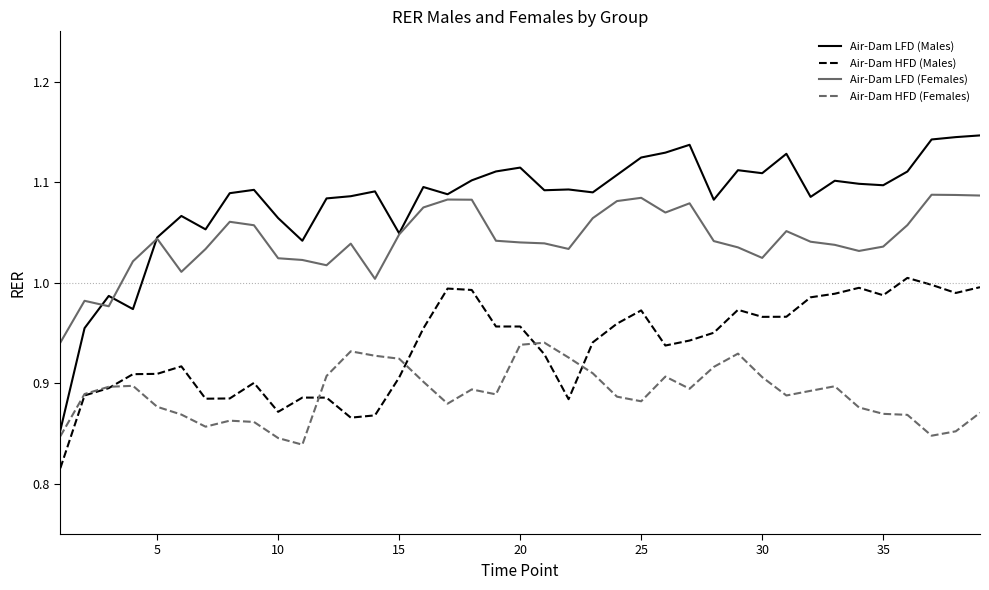

Which series has the largest total across all categories?

Air-Dam LFD (Males)